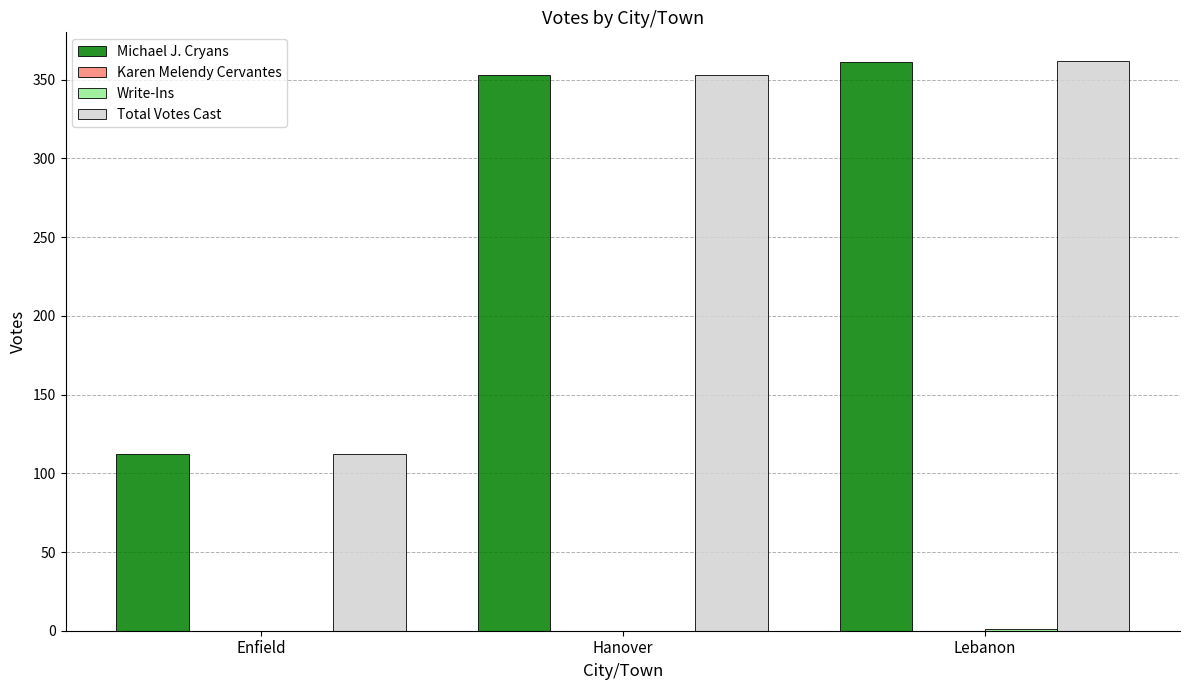

True or false: Total Votes Cast has a value of 152 at Hanover.

False